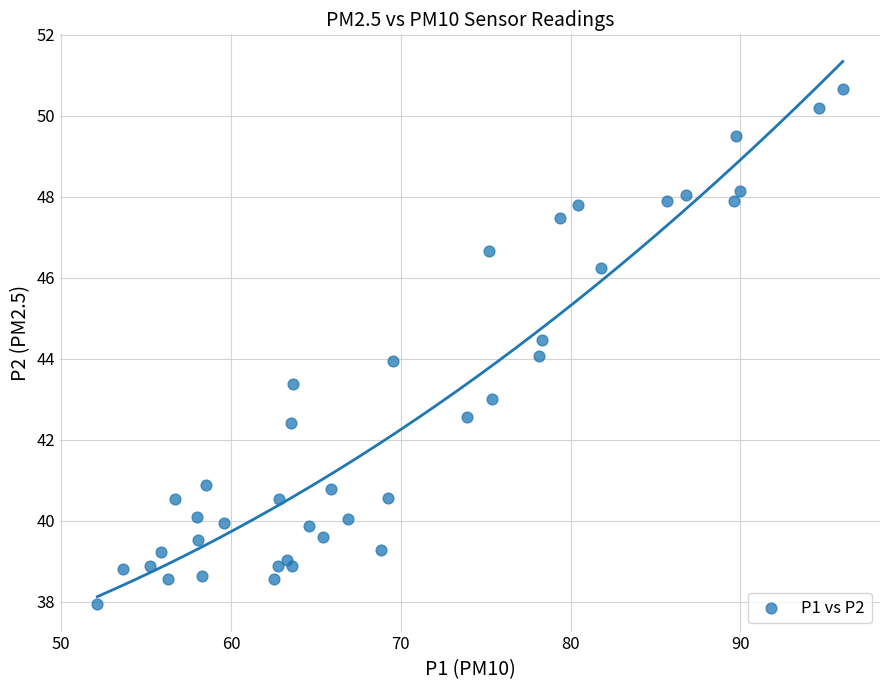

What is the range of Y values (max minus min)?

12.7